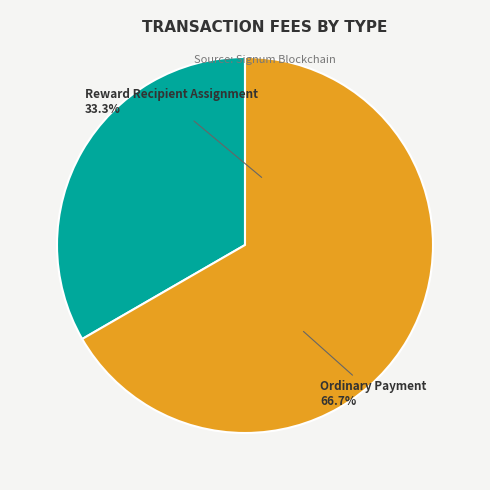

To the nearest percent, what is the difference between the largest and smallest slice percentages?

33%